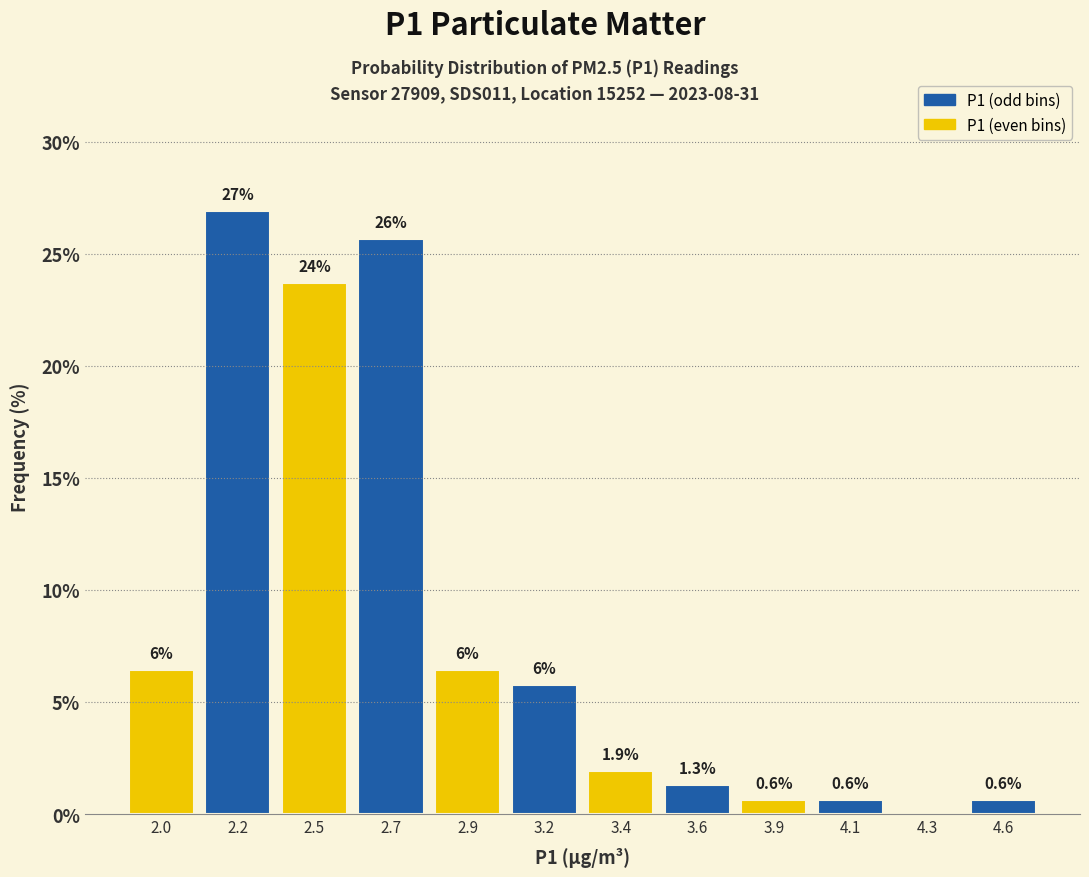

What is the maximum value shown in the chart?

26.9